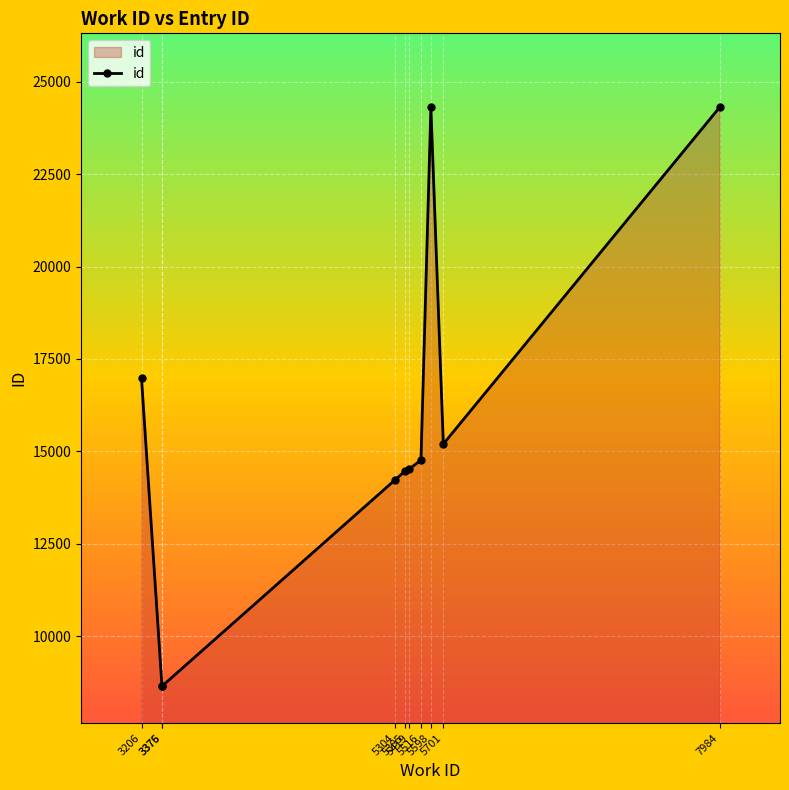

True or false: the data has more than 0 interior local peaks.

True